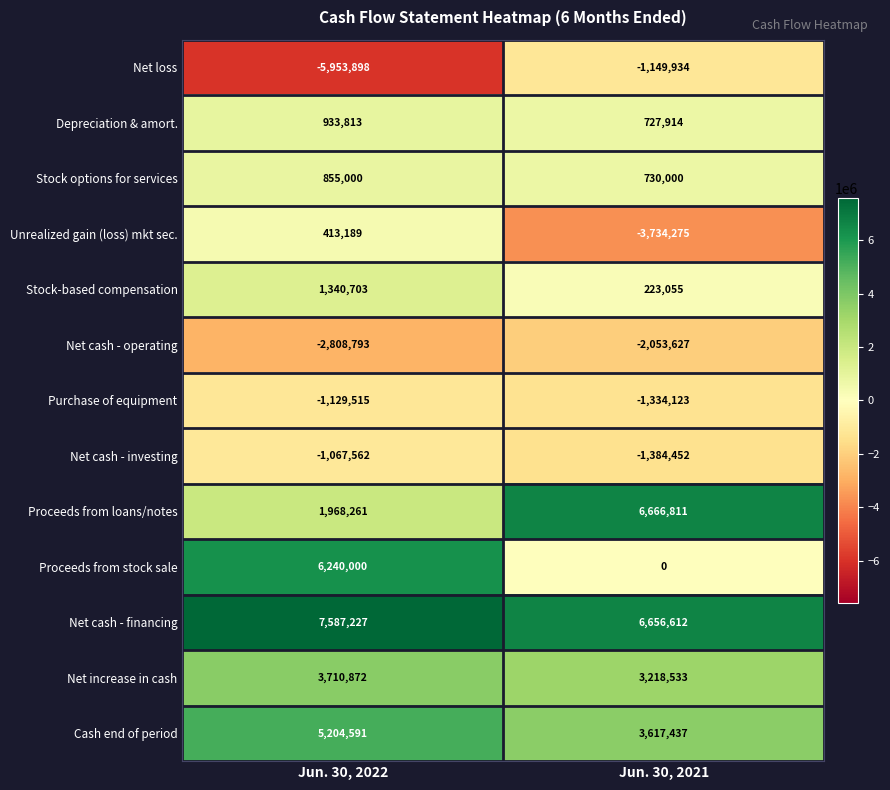

What is the approximate value of Unrealized gain (loss) mkt sec. at Jun. 30, 2022, to the nearest 100?

413200